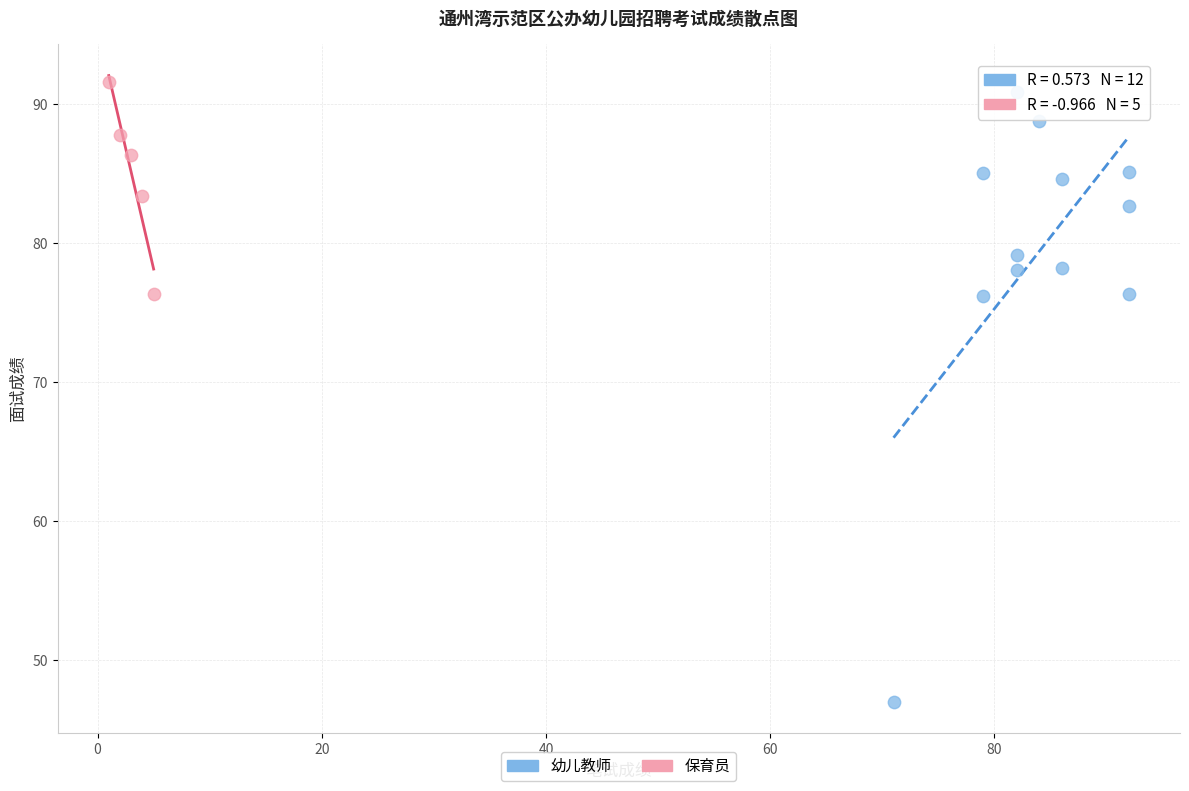

Which series contains the lowest Y value?

幼儿教师